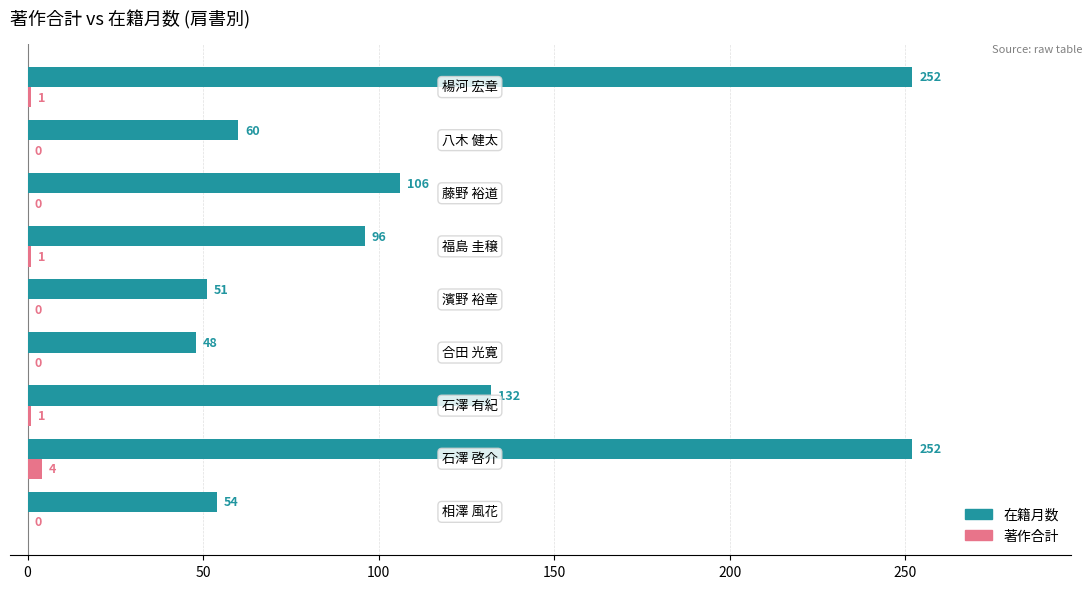

What is the sum of all 在籍月数 values?

1051